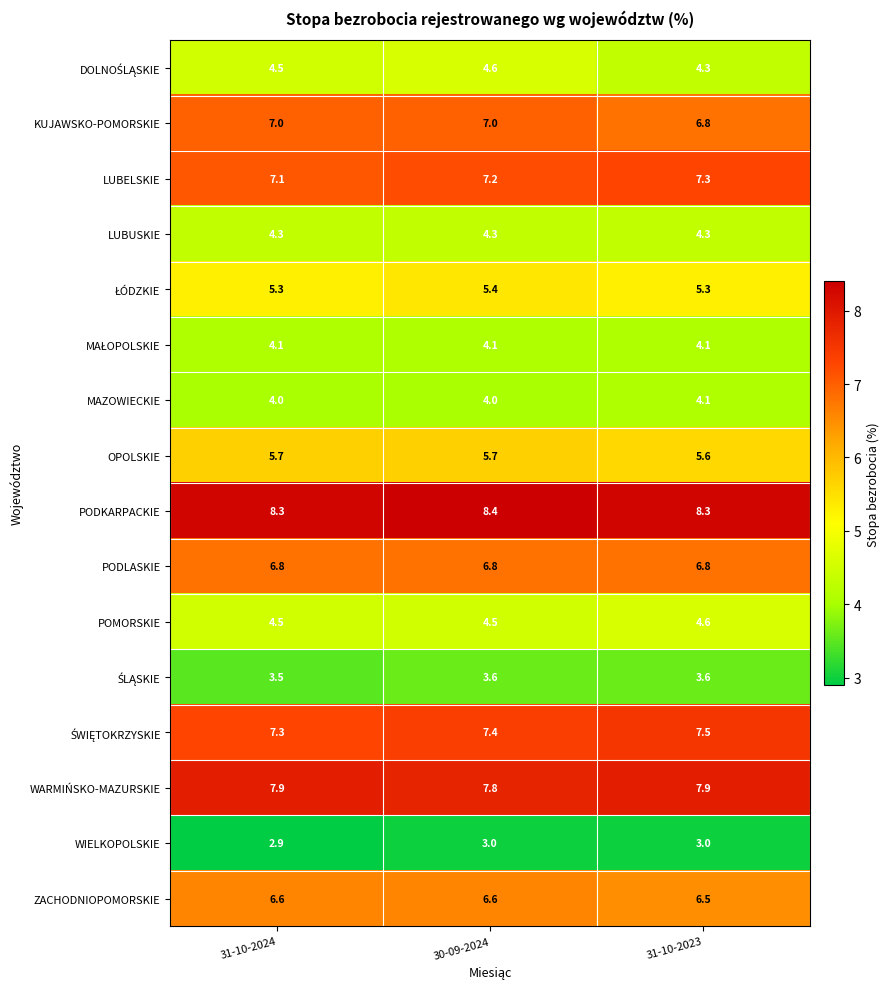

What is the difference between the highest and lowest values at 30-09-2024?

5.4